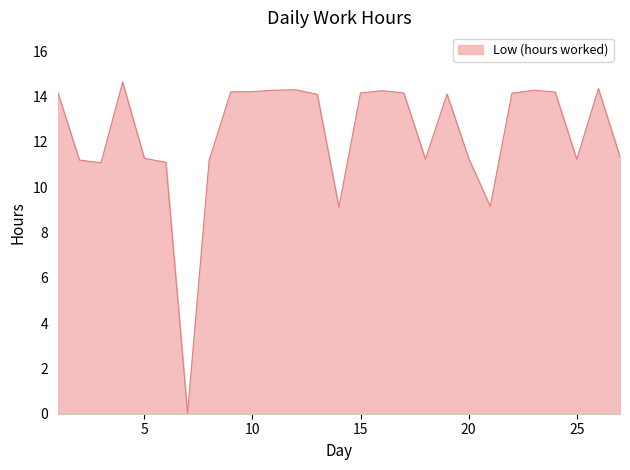

What is the greatest value displayed?

14.6